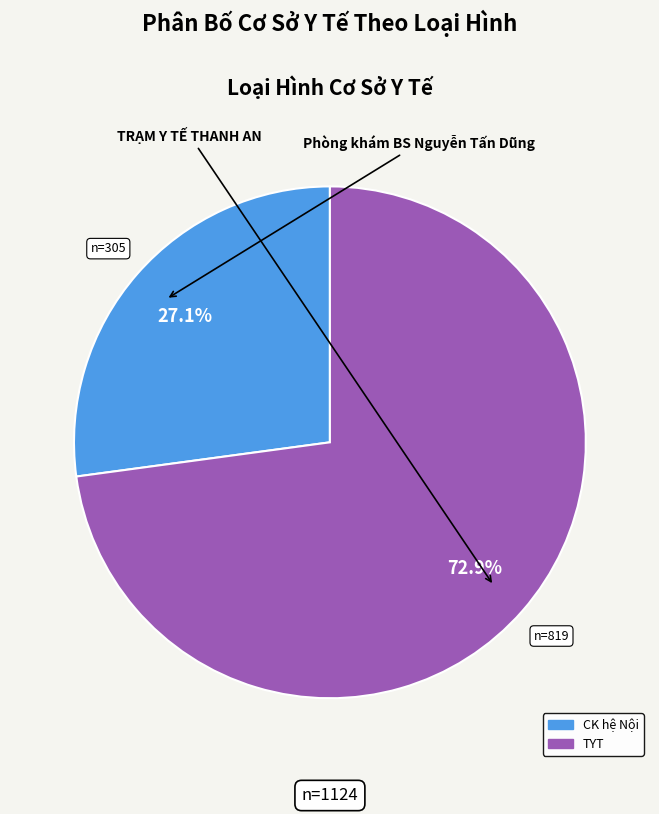

Is there a majority slice in this chart?

Yes